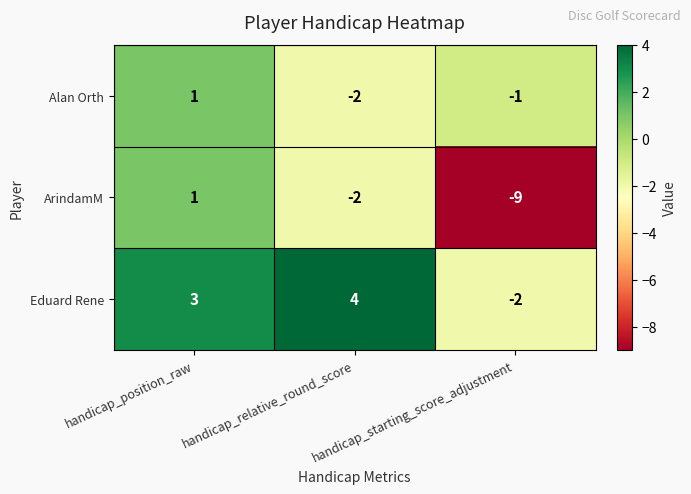

What is the difference between the maximum and minimum values in the Alan Orth series?

3